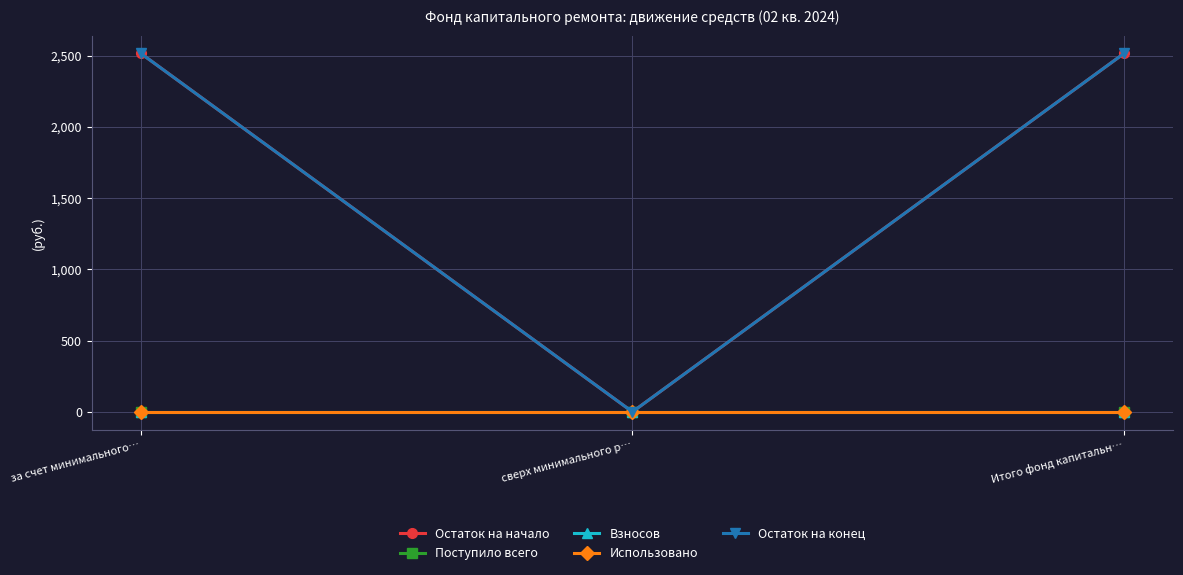

What is the greatest value displayed?

2514.8